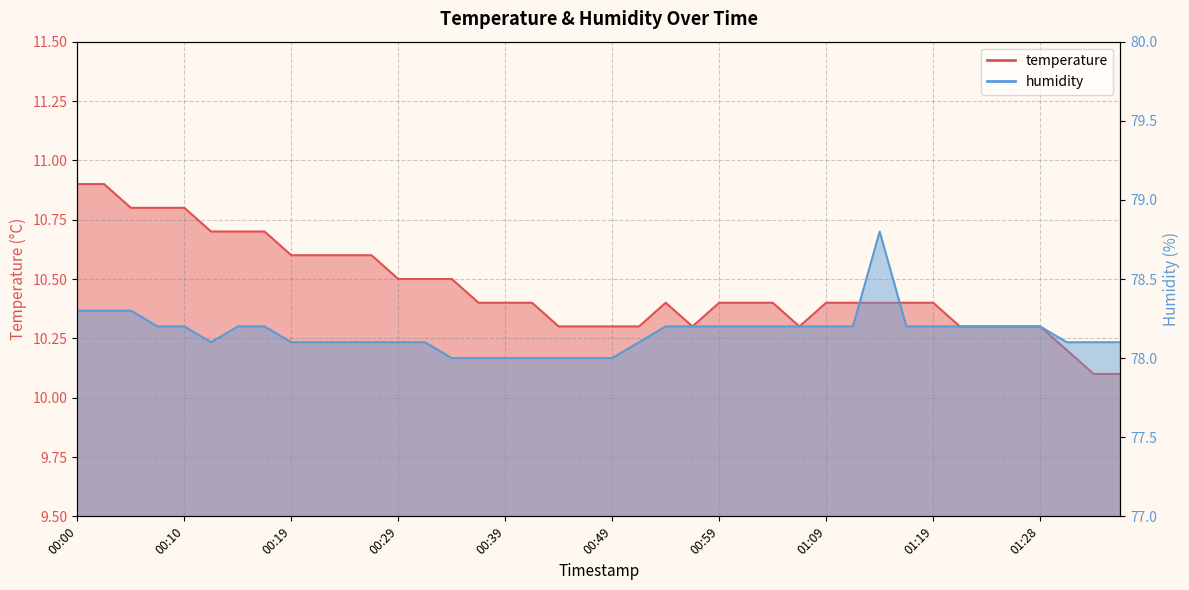

At how many categories does at least one series exceed 23?

40